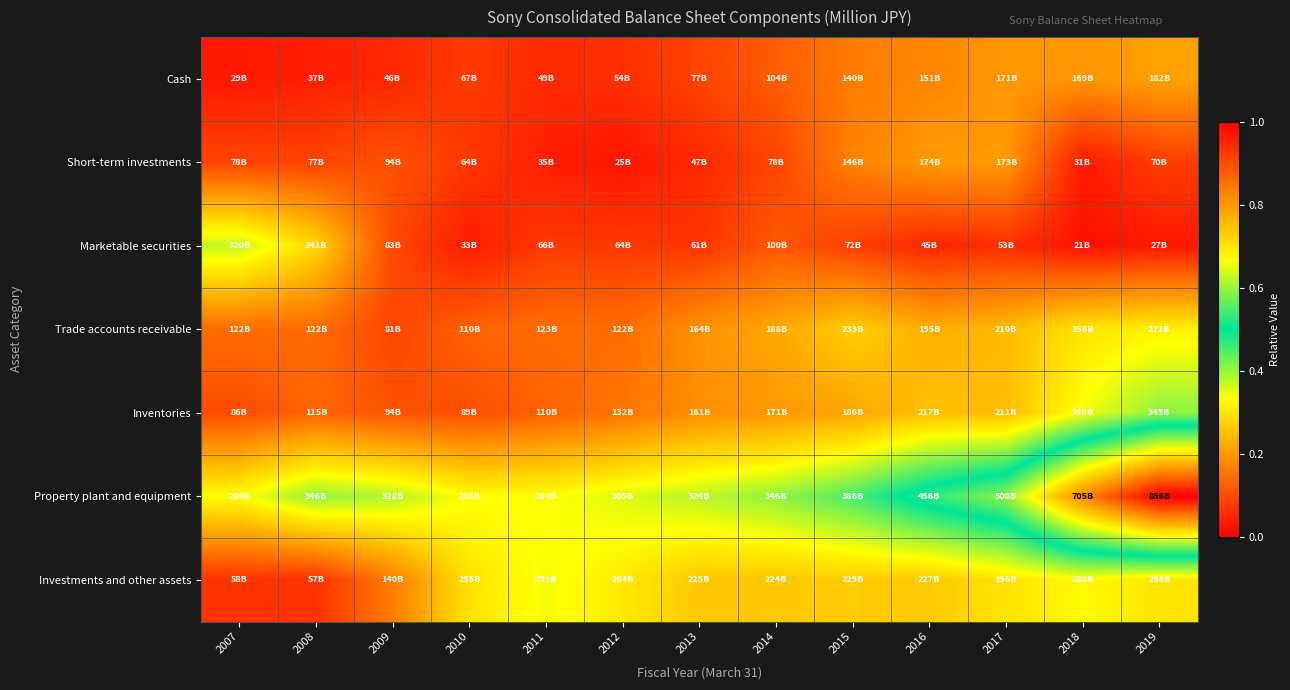

What is the difference between the highest and lowest values at 2009?

0.3